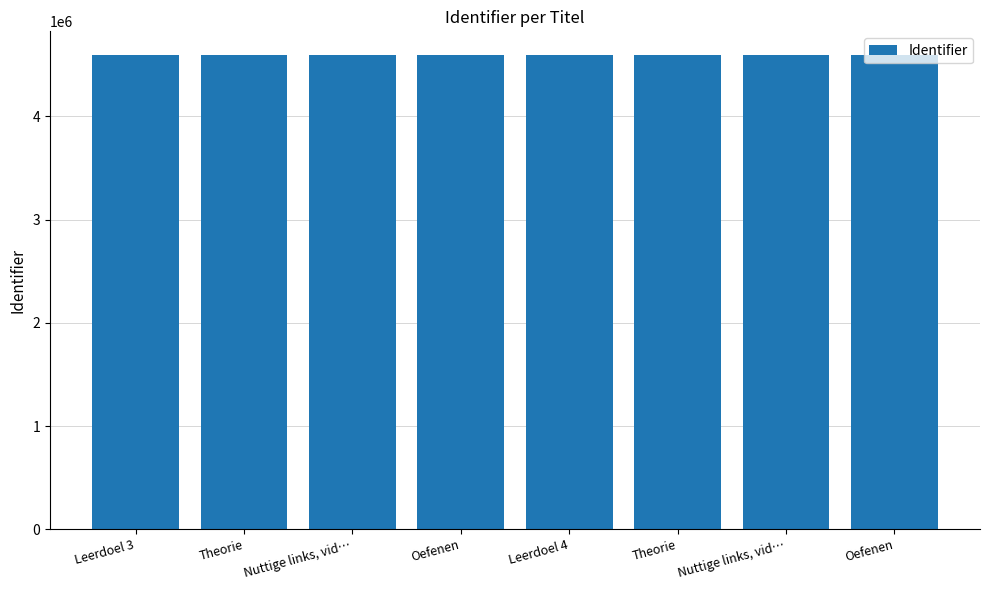

Are the bars horizontal?

No